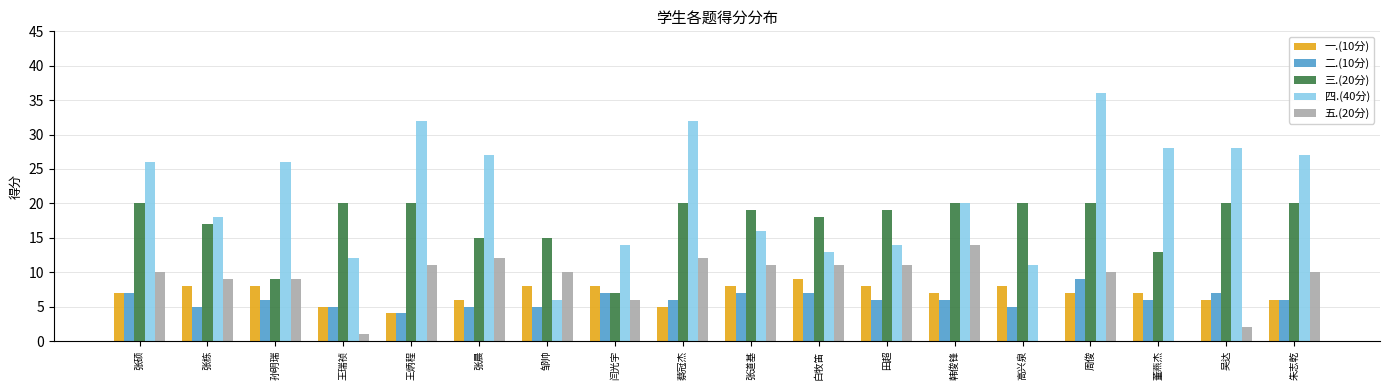

Are the bars horizontal?

No